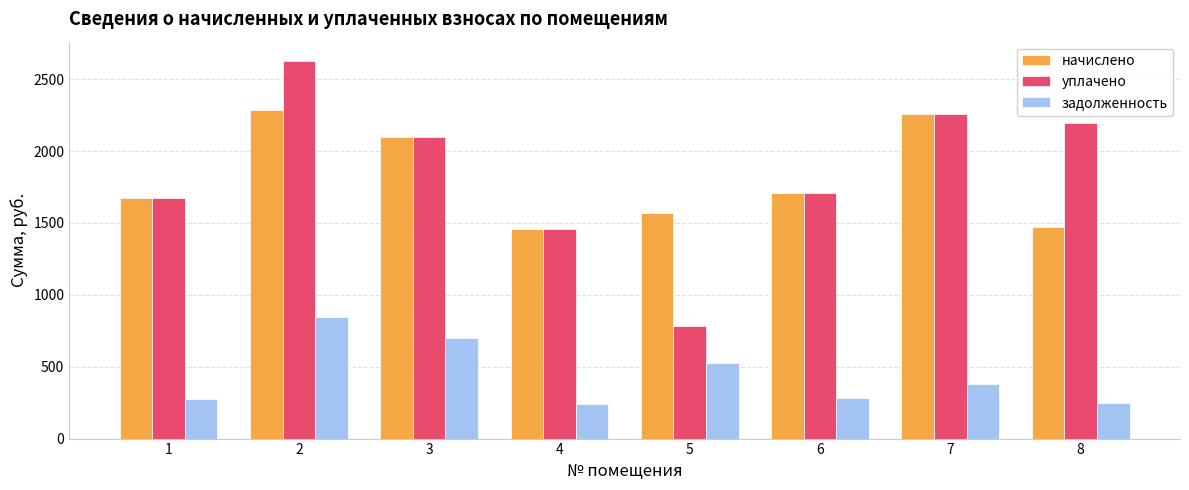

What is the sum of the уплачено values at 7 and 3?

4358.9